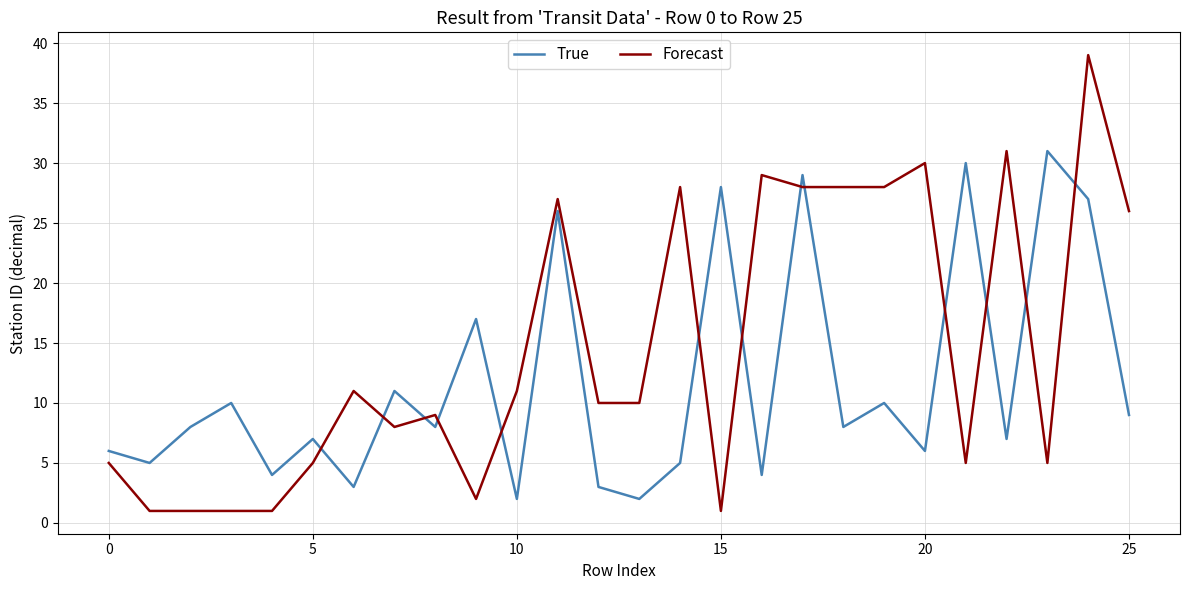

How many times do True and Forecast cross each other?

13